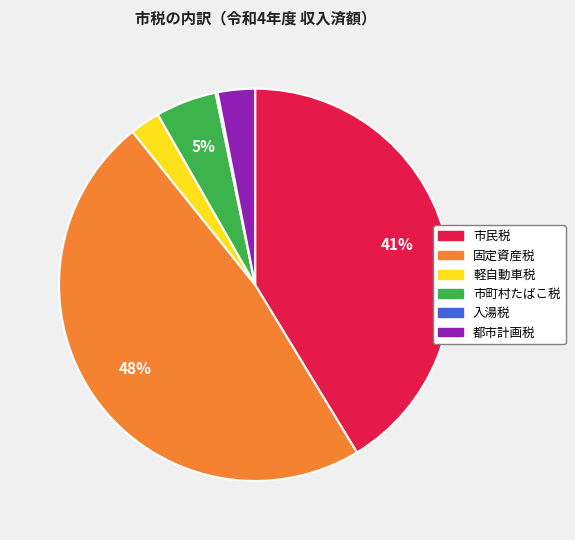

To the nearest percent, what is the difference between the largest and smallest slice percentages?

48%